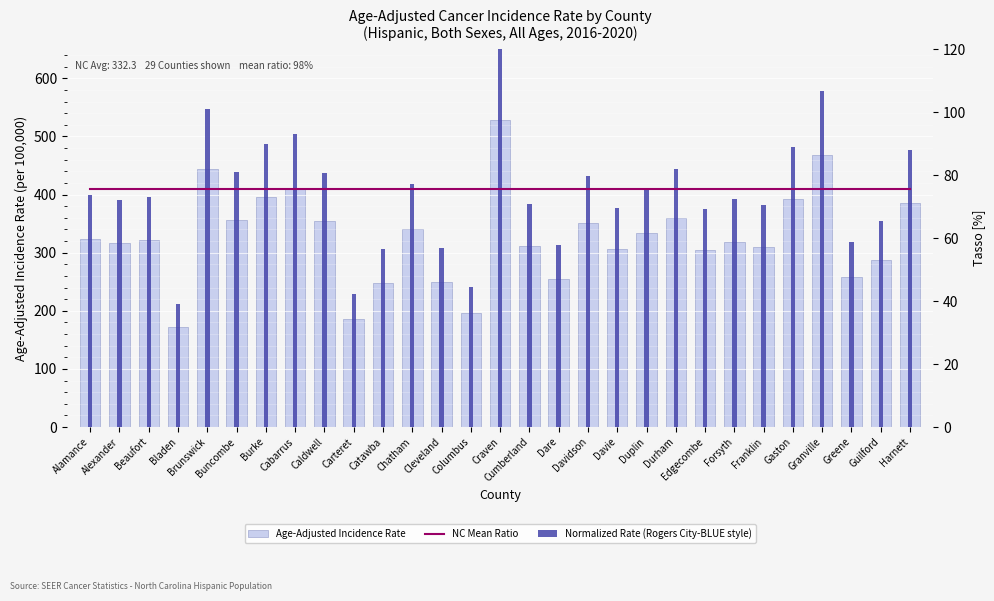

Are the bars horizontal?

No